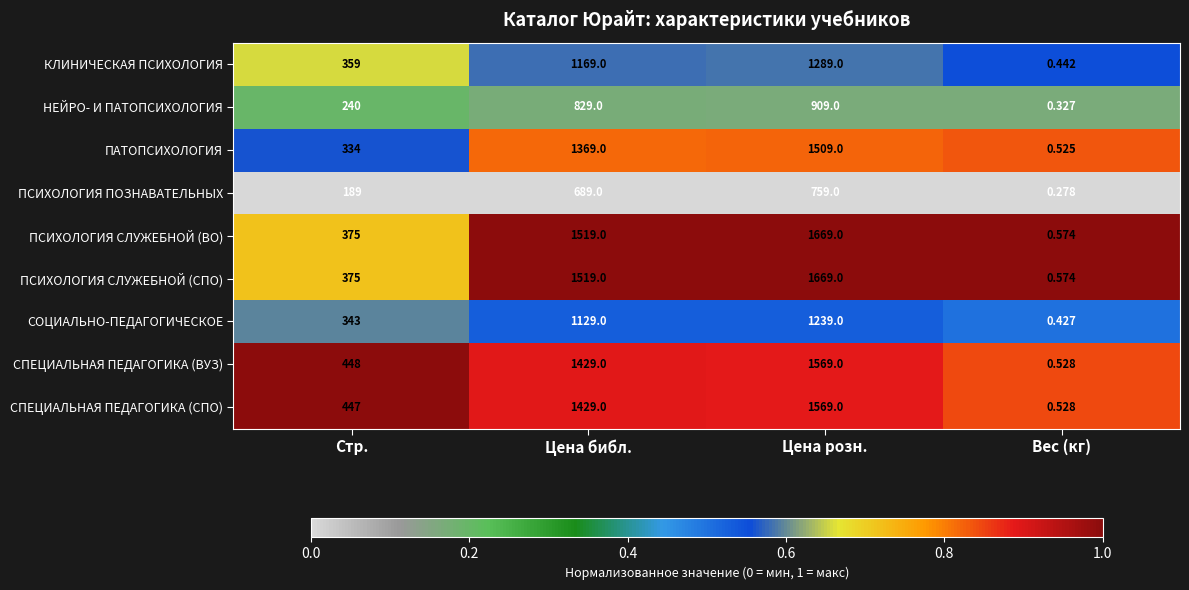

Where is КЛИНИЧЕСКАЯ ПСИХОЛОГИЯ nearest to the value 644?

Стр.